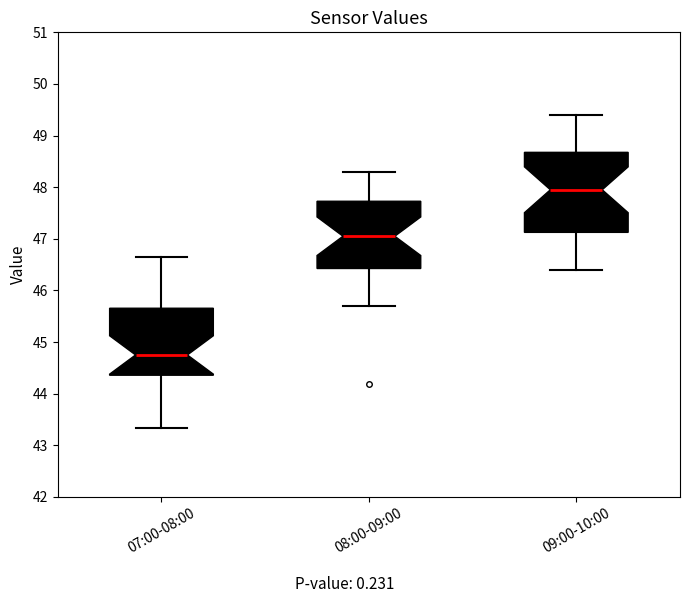

Which box's median line is the lowest?

07:00-08:00